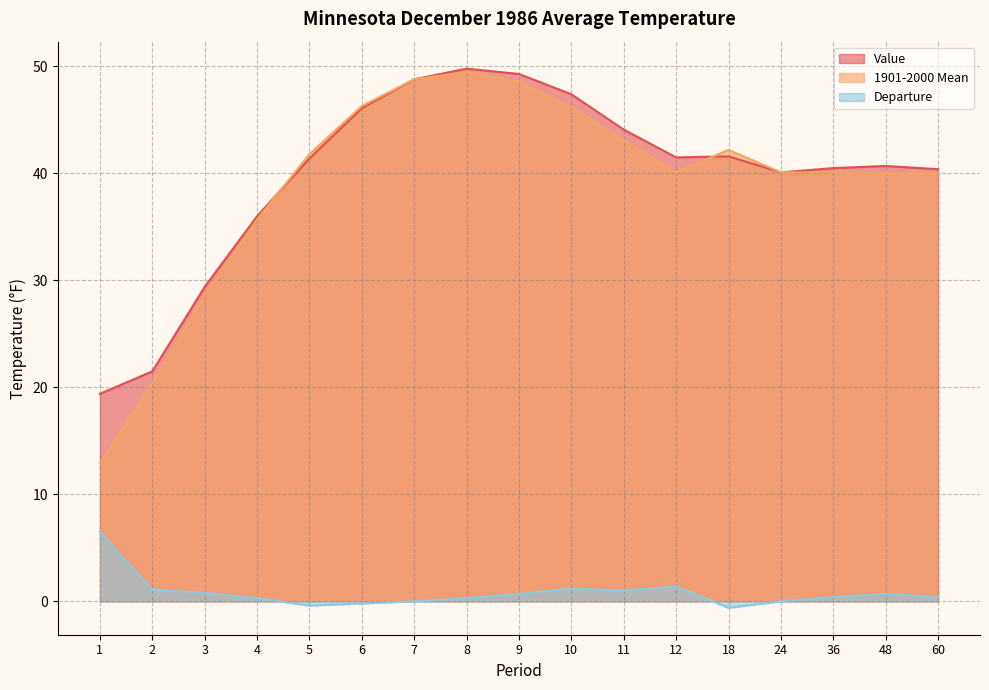

Which series has the largest total across all categories?

Value